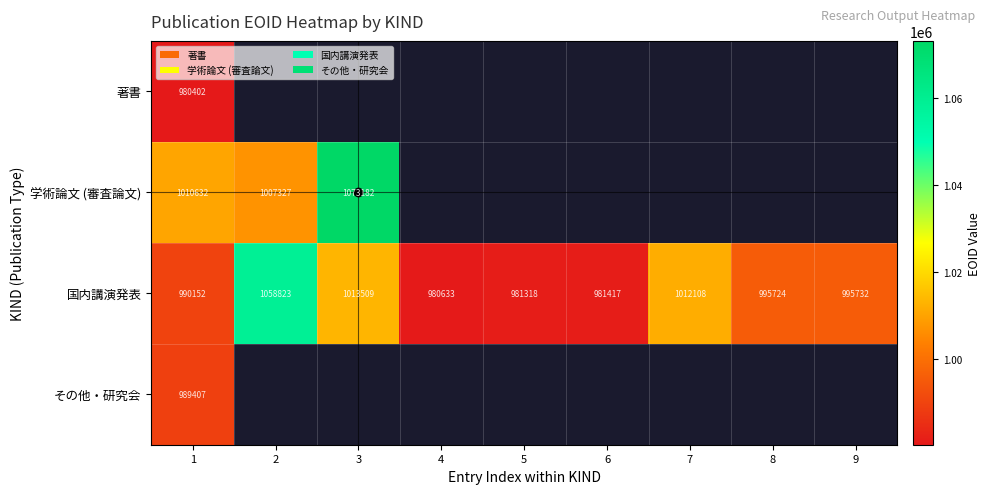

At which category does the chart reach its minimum across all series?

1